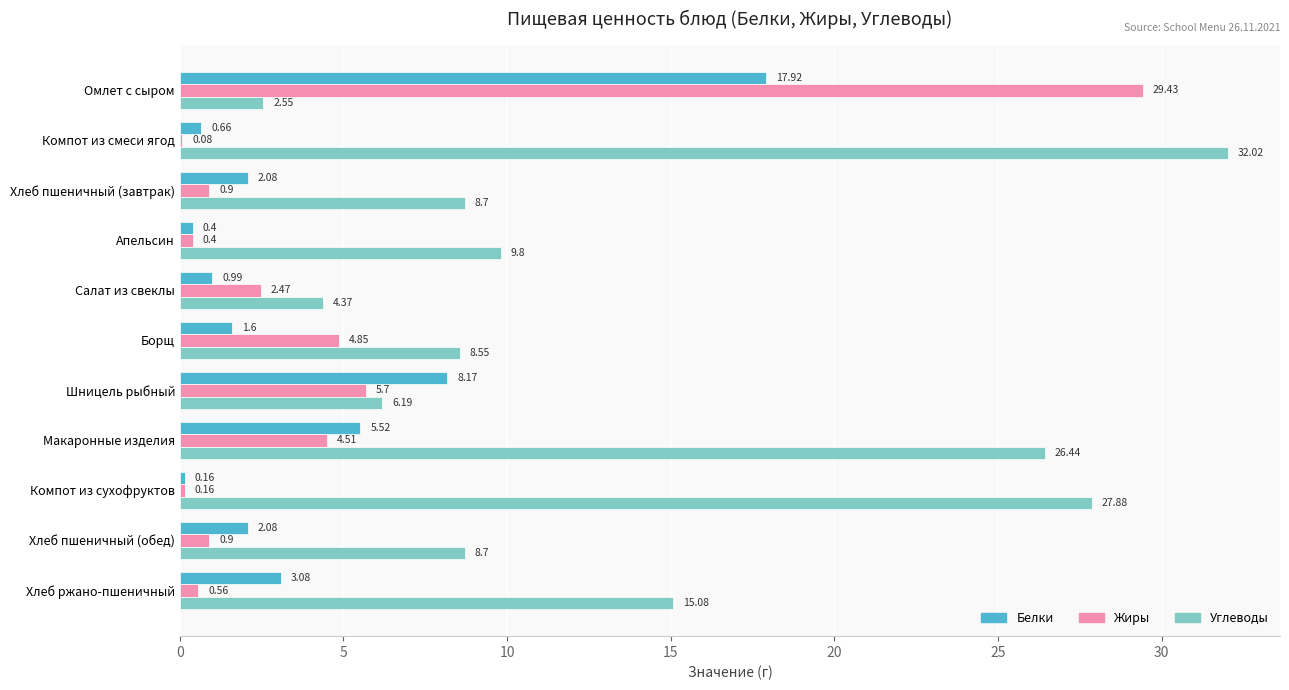

What is the sum of all Жиры values?

50.0